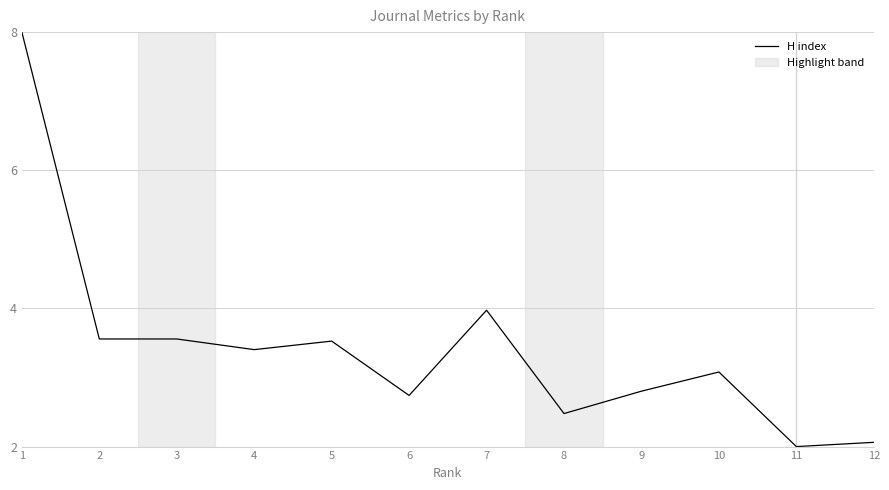

Does the chart display data point markers on the line(s)?

No